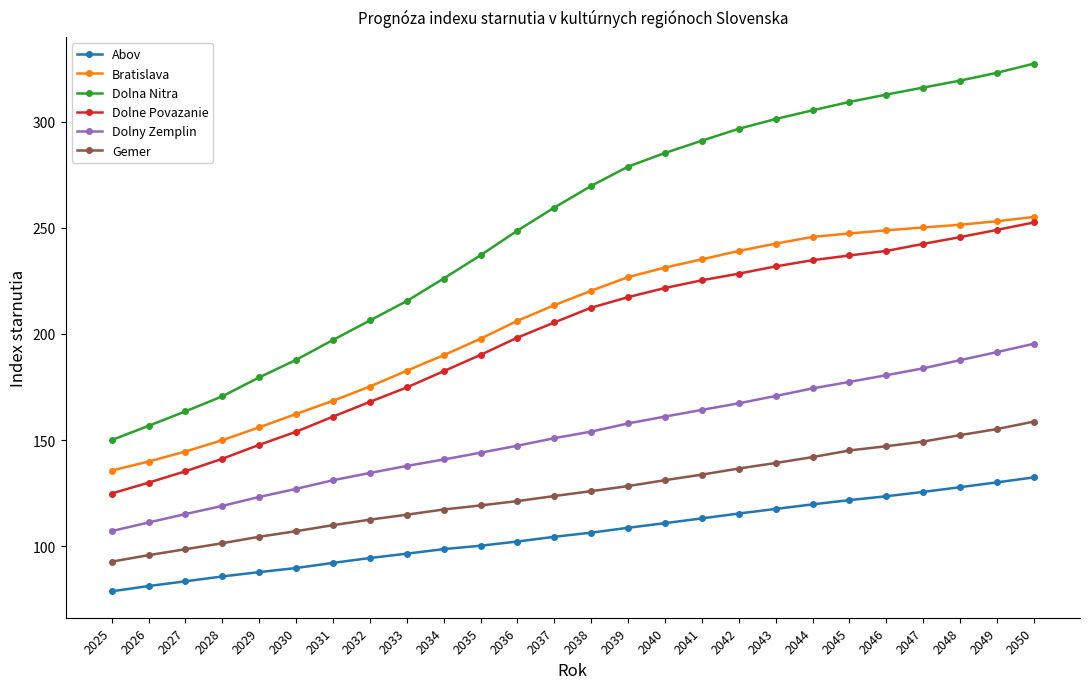

Between 2027 and 2030, which series saw the biggest shift?

Dolna Nitra